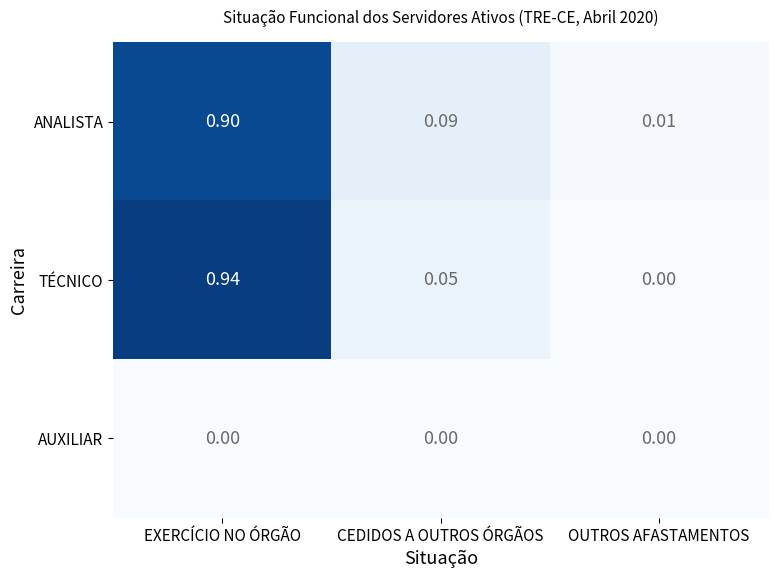

Which series has the largest range (max minus min)?

TÉCNICO